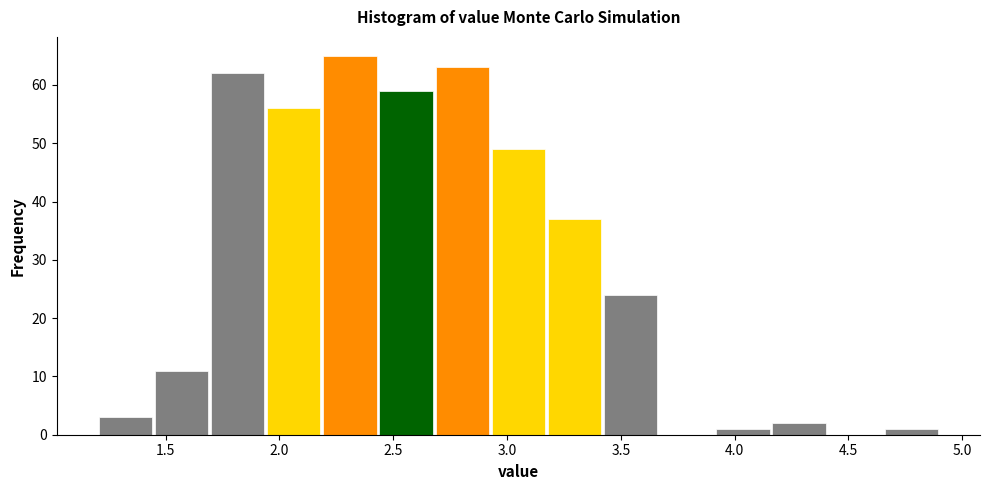

Which range on the x-axis has the tallest bar?

2.20 to 2.45